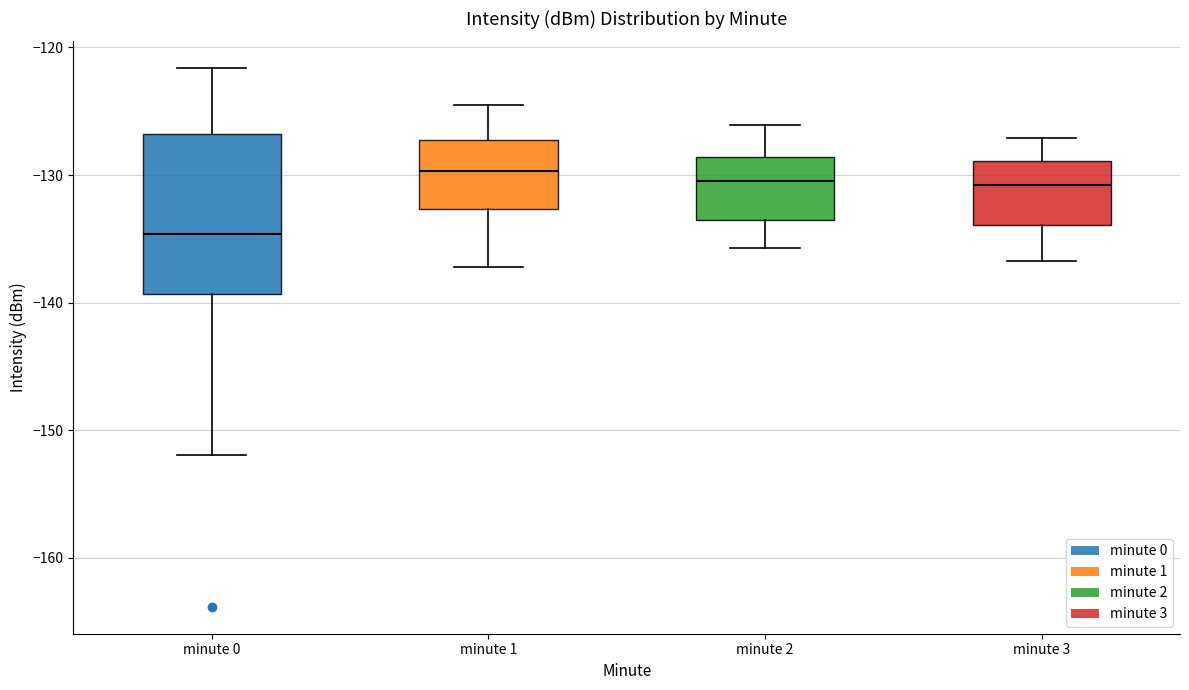

Reading left to right, transcribe this box plot: for each box, give where its median line is, the range the box spans, and where its two whiskers end, as read against the y-axis. The values are not printed on the chart, so give them approximately, as read against the axis.

minute 0: median -135, box -139 to -127, whiskers -152 to -122
minute 1: median -130, box -133 to -127, whiskers -137 to -124
minute 2: median -130, box -134 to -129, whiskers -136 to -126
minute 3: median -131, box -134 to -129, whiskers -137 to -127